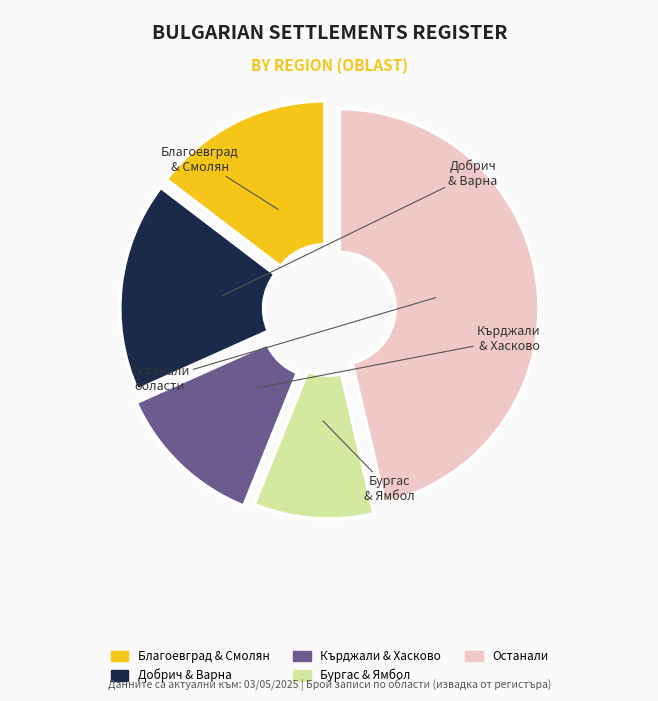

Is there any slice that represents more than half of the pie?

No